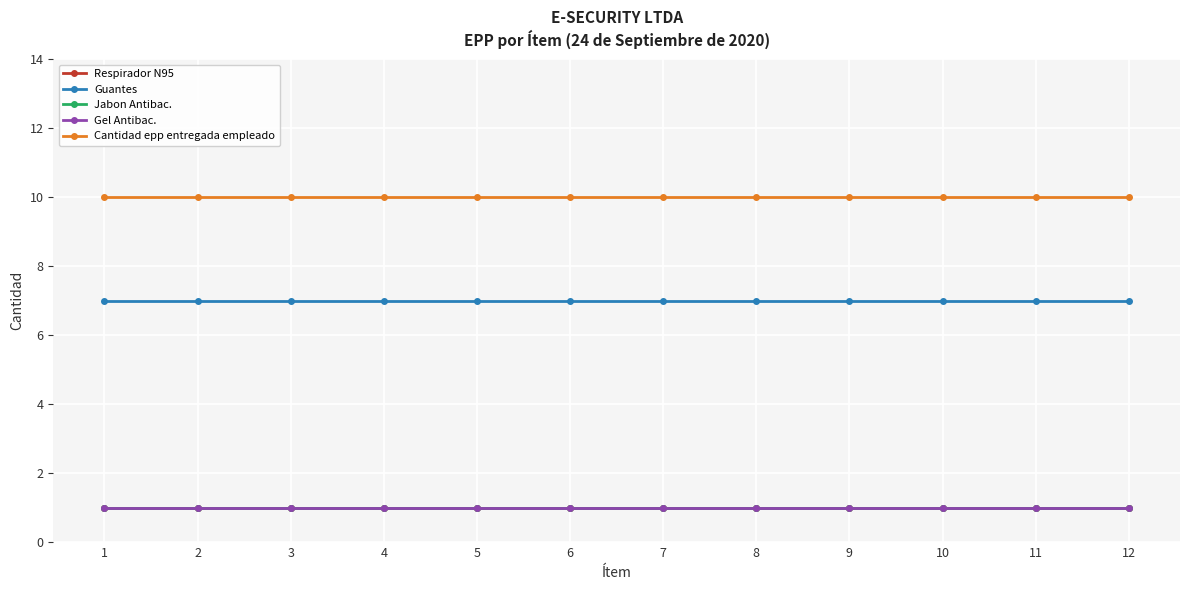

Is it true that Respirador N95 equals 0 at 2?

False